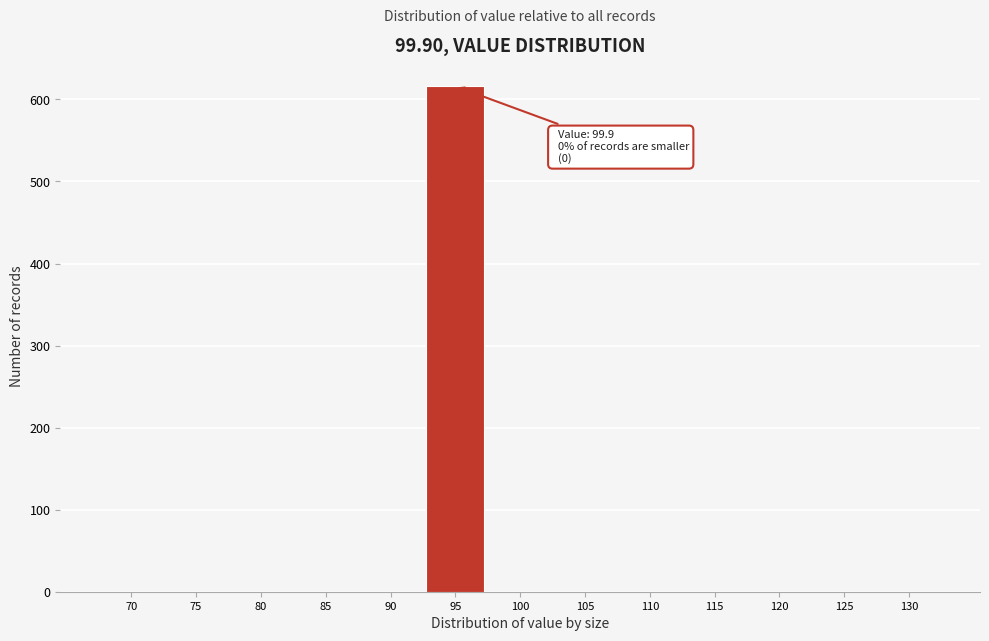

Reading left to right, what are all the values shown in this chart?

70=0	75=0	80=0	85=0	90=0	95=616	100=0	105=0	110=0	115=0	120=0	125=0	130=0